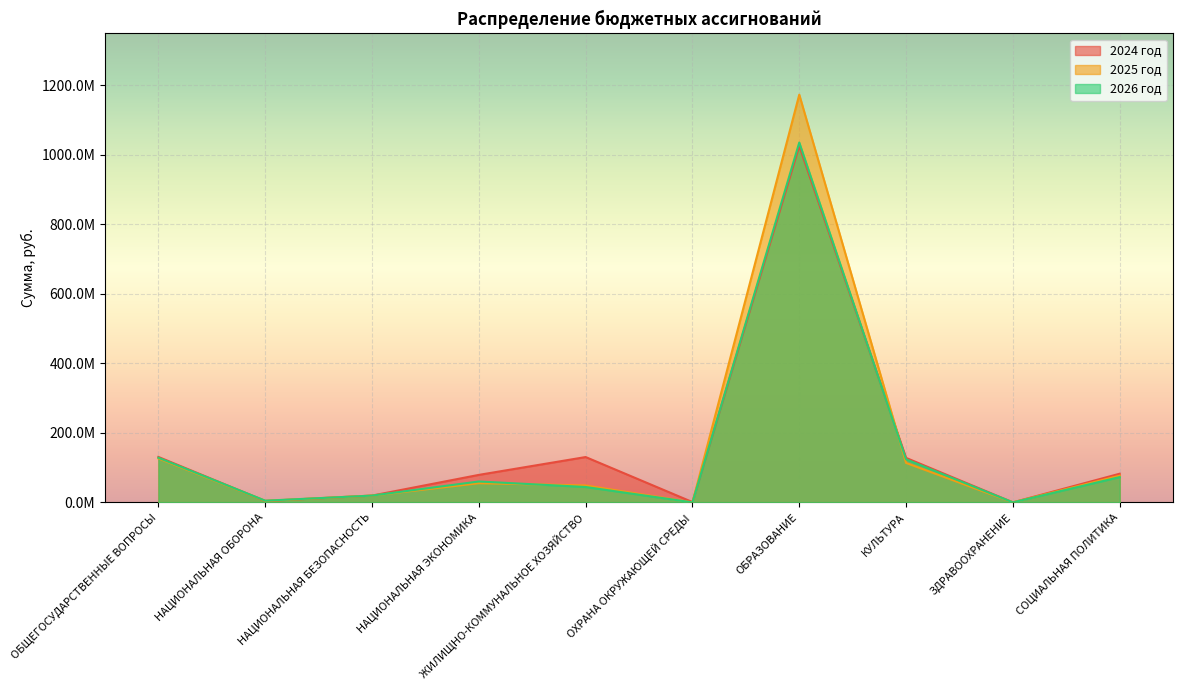

The 2025 год series shows 19573207.4 at НАЦИОНАЛЬНАЯ БЕЗОПАСНОСТЬ. True or false?

True